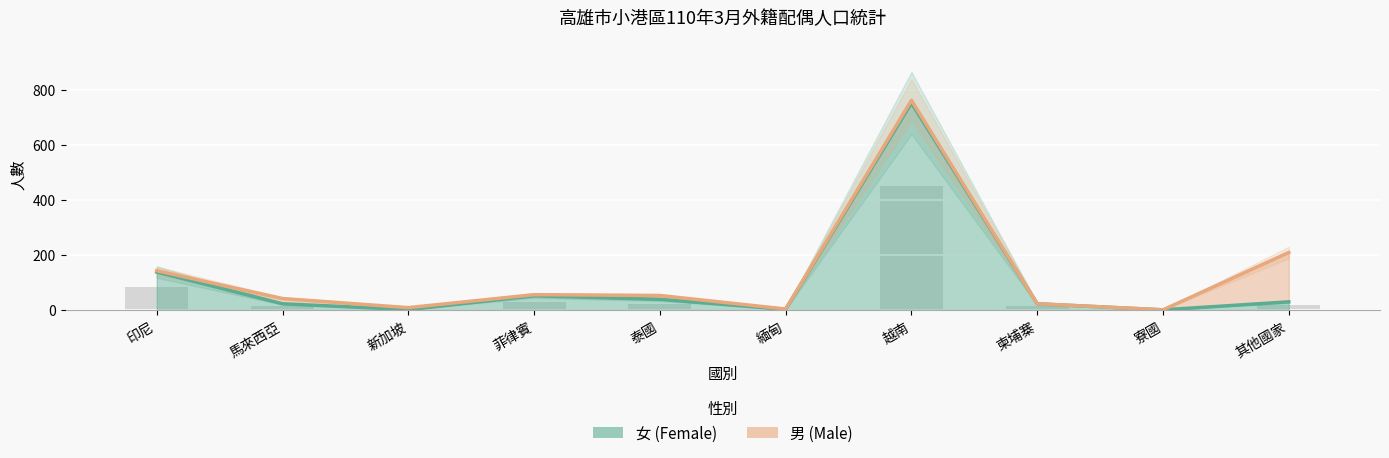

True or false: the data shows 219 at 印尼.

False